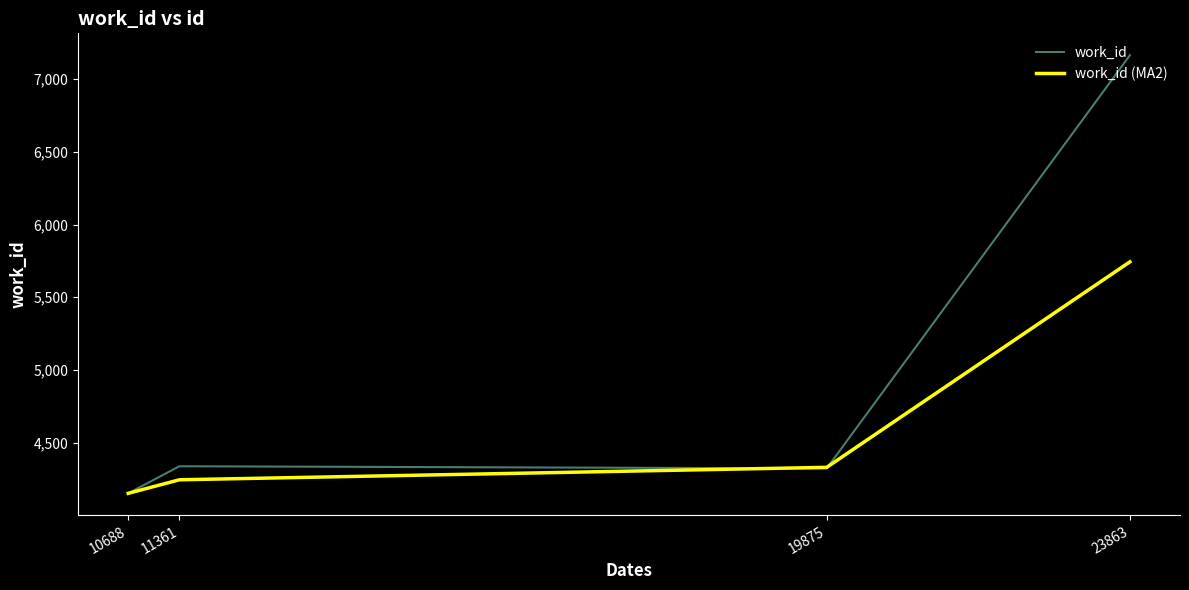

What is the spread (max minus min) of values at 23863?

1419.5